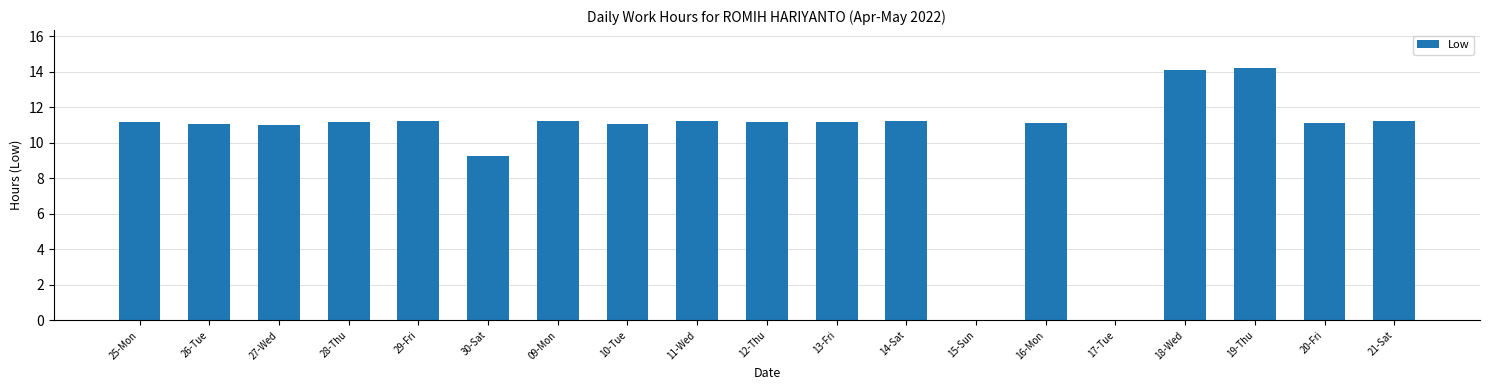

Where is the data nearest to the value 7?

30-Sat